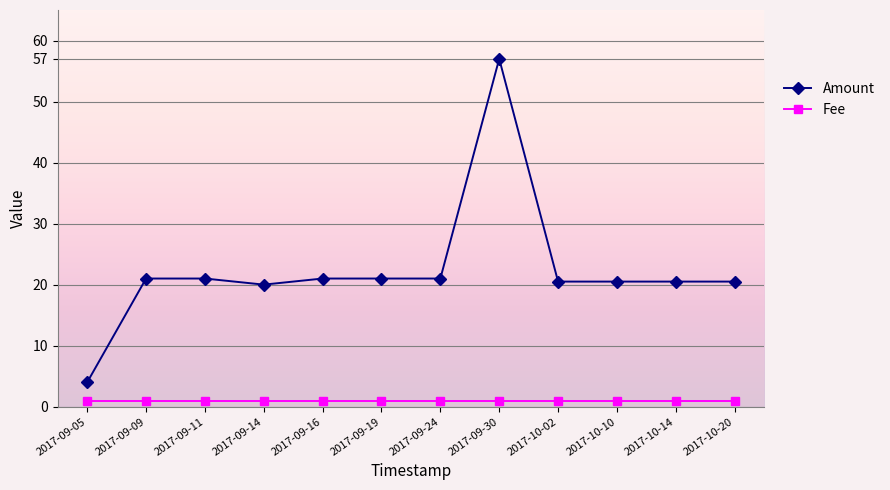

What position from the right is 2017-10-02?

4